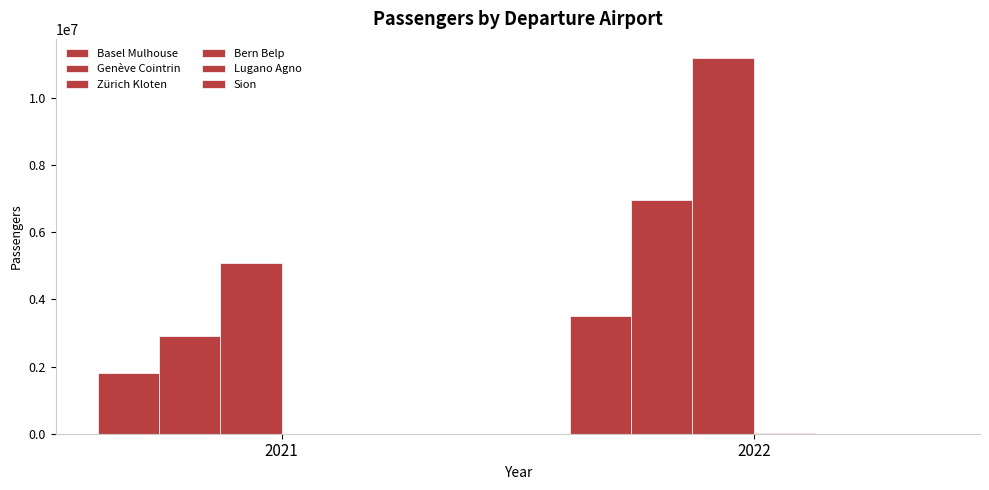

Which series has the largest total across all categories?

Zürich Kloten